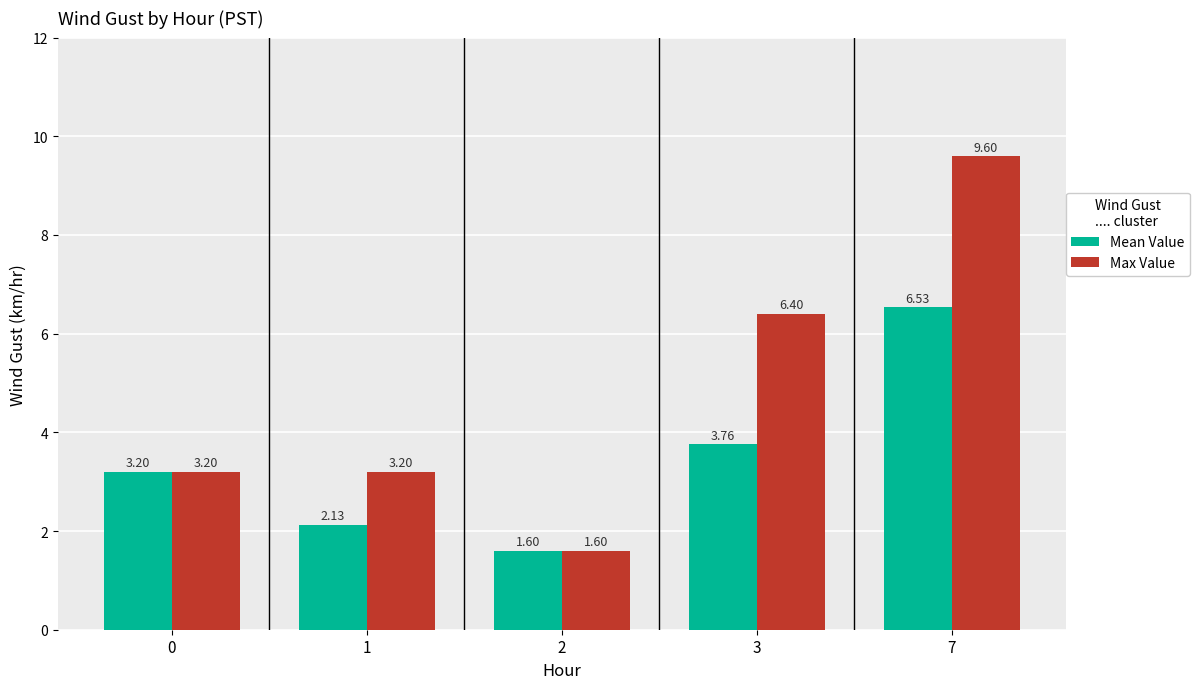

What is the total value across all series at 0?

6.4